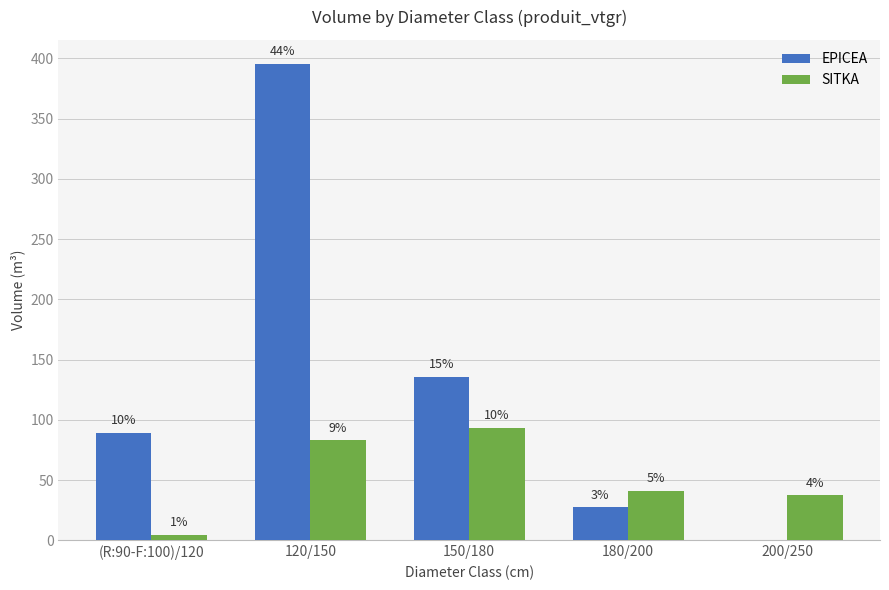

What are all the series names shown in the legend?

EPICEA, SITKA